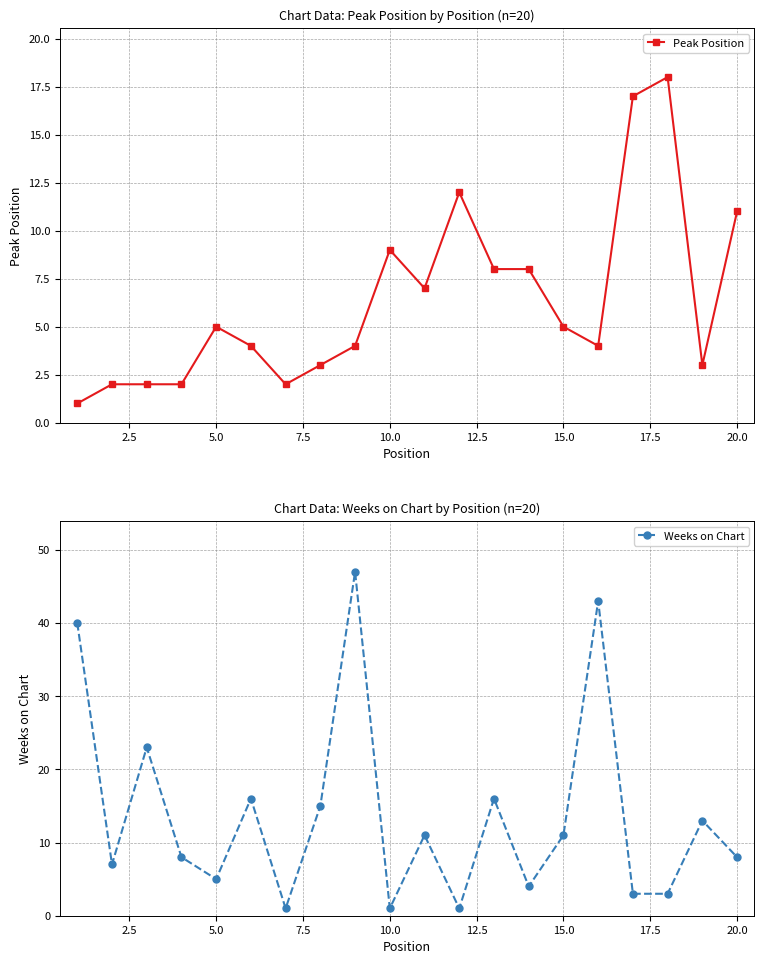

What is the sum of the Weeks on Chart values at 5.0 and 15.0?

16